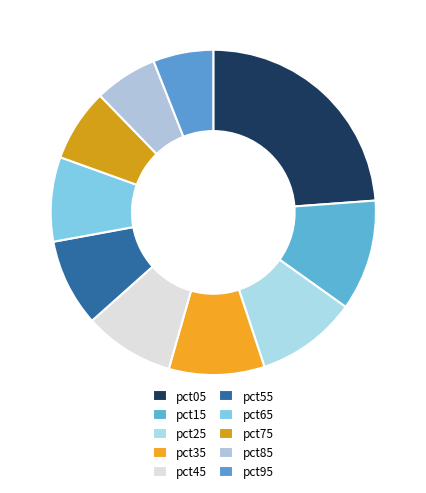

Rank the categories by value from highest to lowest.

pct05, pct15, pct25, pct35, pct45, pct55, pct65, pct75, pct85, pct95